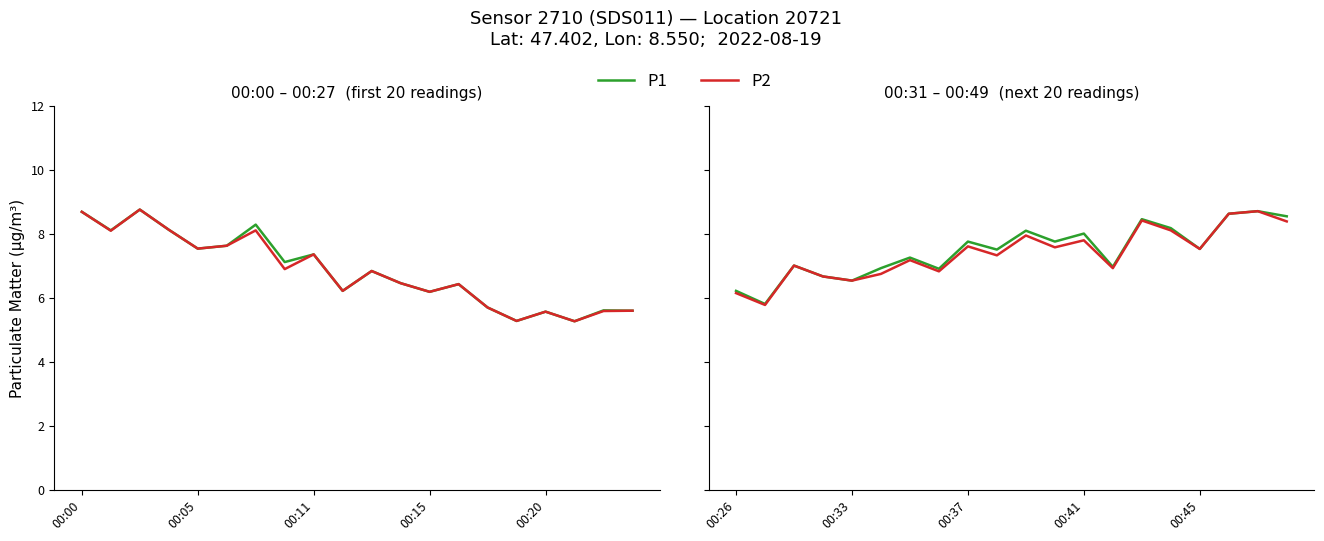

Where is the first local minimum for P2?

00:05